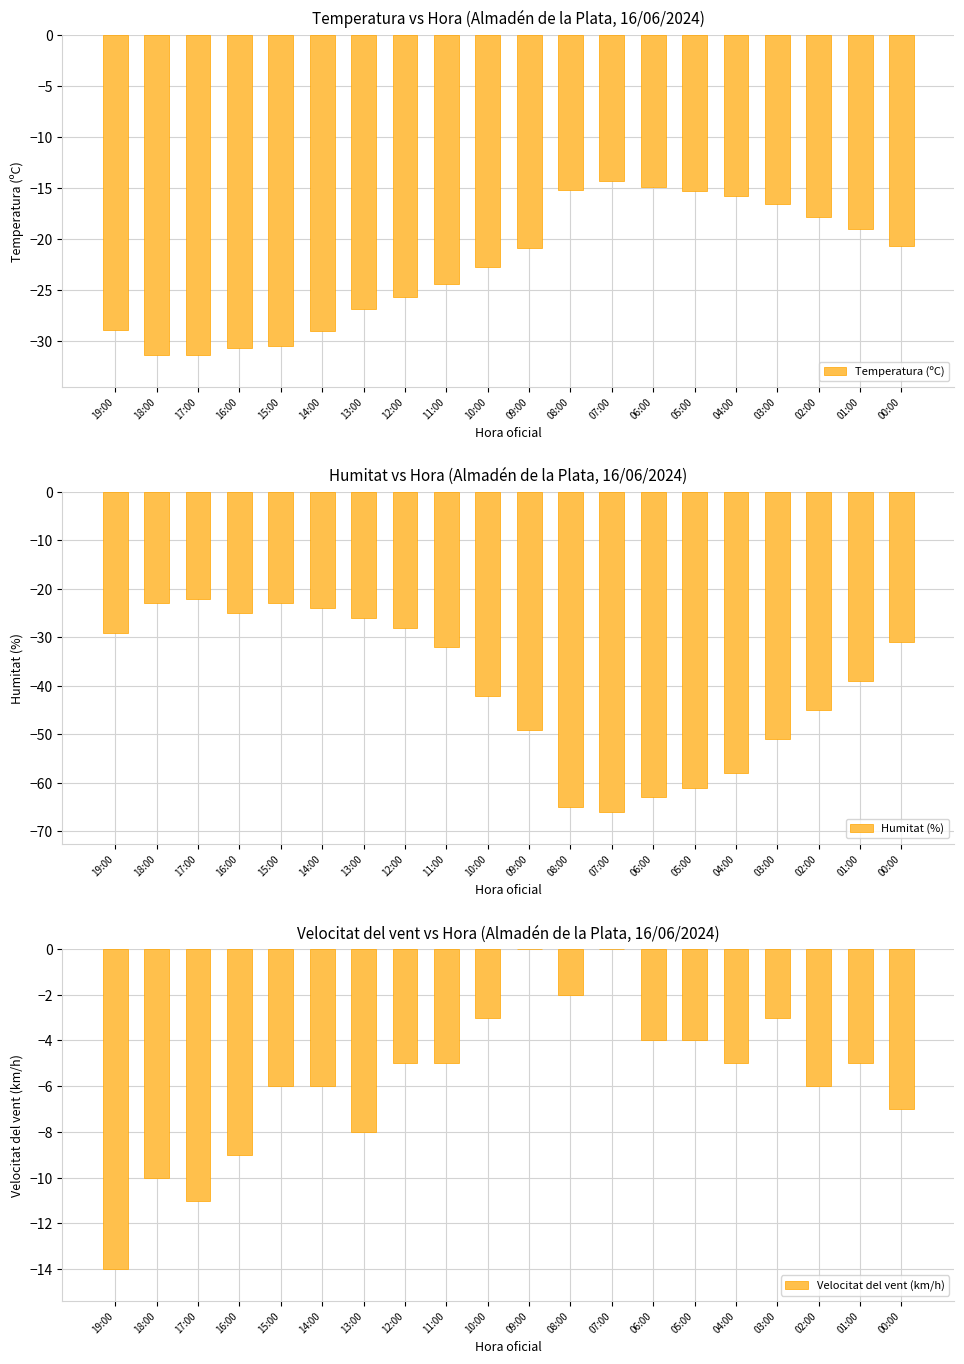

Reading left to right, list all the values displayed in this chart.

Temperatura (ºC): -29.0	-31.4	-31.4	-30.7	-30.5	-29.1	-26.9	-25.7	-24.4	-22.8	-20.9	-15.2	-14.3	-14.9	-15.3	-15.8	-16.6	-17.9	-19.1	-20.7
Humitat (%): -29.0	-23.0	-22.0	-25.0	-23.0	-24.0	-26.0	-28.0	-32.0	-42.0	-49.0	-65.0	-66.0	-63.0	-61.0	-58.0	-51.0	-45.0	-39.0	-31.0
Velocitat del vent (km/h): -14.0	-10.0	-11.0	-9.0	-6.0	-6.0	-8.0	-5.0	-5.0	-3.0	0.0	-2.0	0.0	-4.0	-4.0	-5.0	-3.0	-6.0	-5.0	-7.0